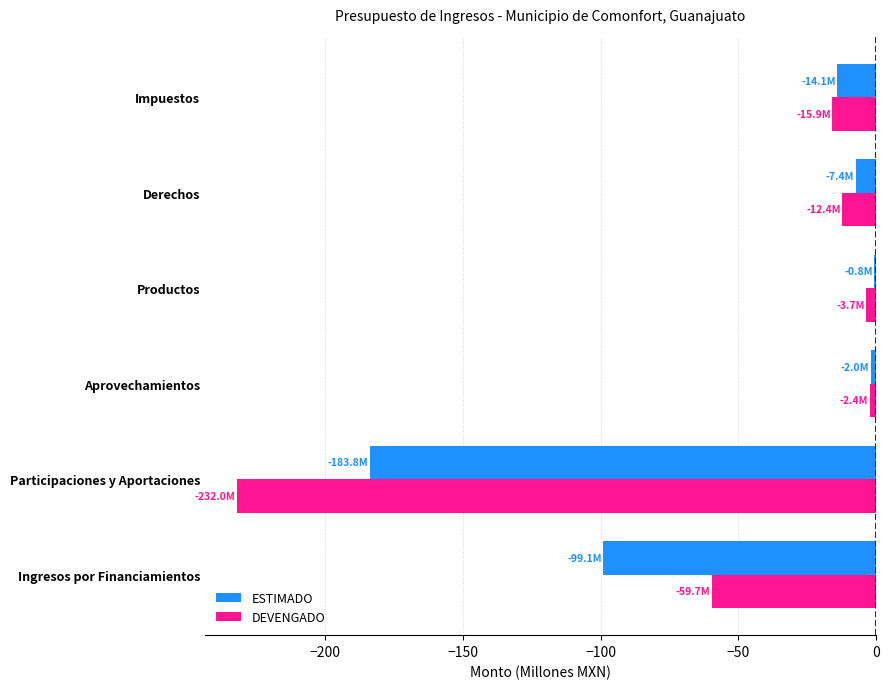

Is it true that DEVENGADO equals -90.1 at Ingresos por Financiamientos?

False